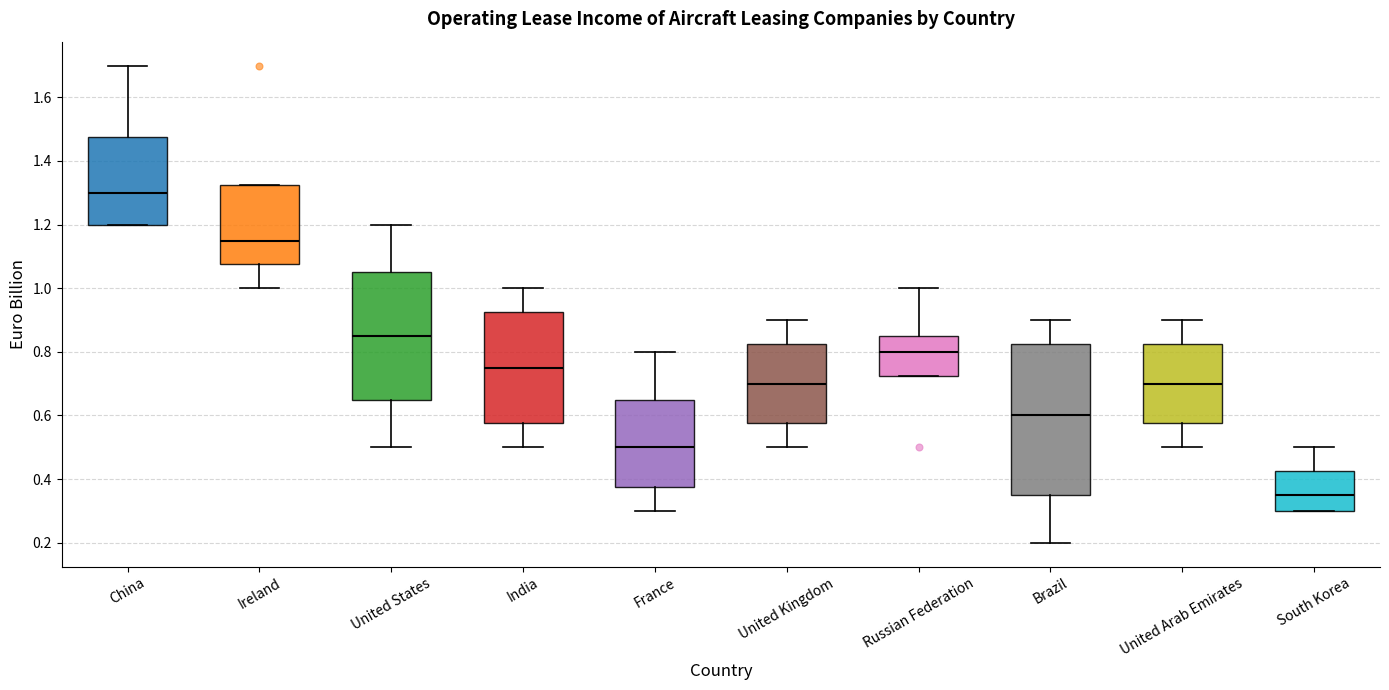

Reading left to right, read every box against the y-axis: the position of its median line, the range the box covers, and the ends of its whiskers. The values are not printed on the chart, so give them approximately, as read against the axis.

China: median 1.30, box 1.20 to 1.48, whiskers 1.20 to 1.70
Ireland: median 1.16, box 1.08 to 1.32, whiskers 1.00 to 1.32
United States: median 0.86, box 0.66 to 1.06, whiskers 0.50 to 1.20
India: median 0.76, box 0.58 to 0.92, whiskers 0.50 to 1.00
France: median 0.50, box 0.38 to 0.66, whiskers 0.30 to 0.80
United Kingdom: median 0.70, box 0.58 to 0.82, whiskers 0.50 to 0.90
Russian Federation: median 0.80, box 0.72 to 0.86, whiskers 0.72 to 1.00
Brazil: median 0.60, box 0.36 to 0.82, whiskers 0.20 to 0.90
United Arab Emirates: median 0.70, box 0.58 to 0.82, whiskers 0.50 to 0.90
South Korea: median 0.36, box 0.30 to 0.42, whiskers 0.30 to 0.50